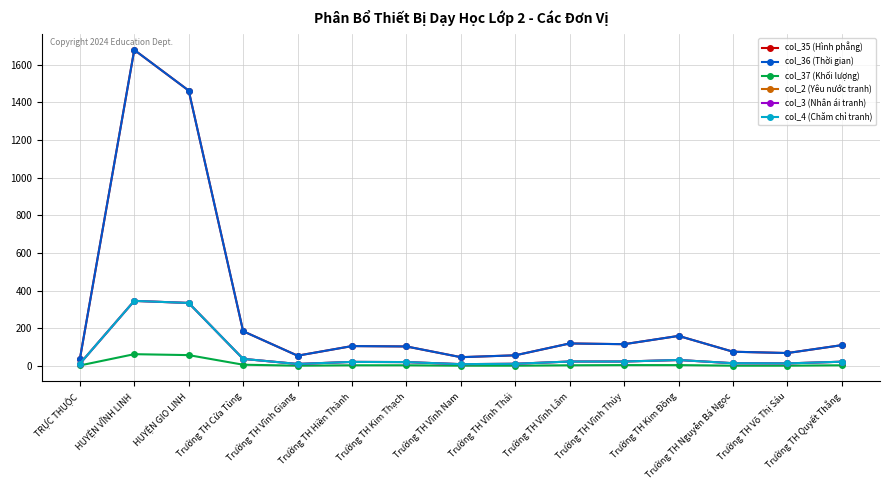

What is the difference between the highest and lowest values at Trường TH Cửa Tùng?

178